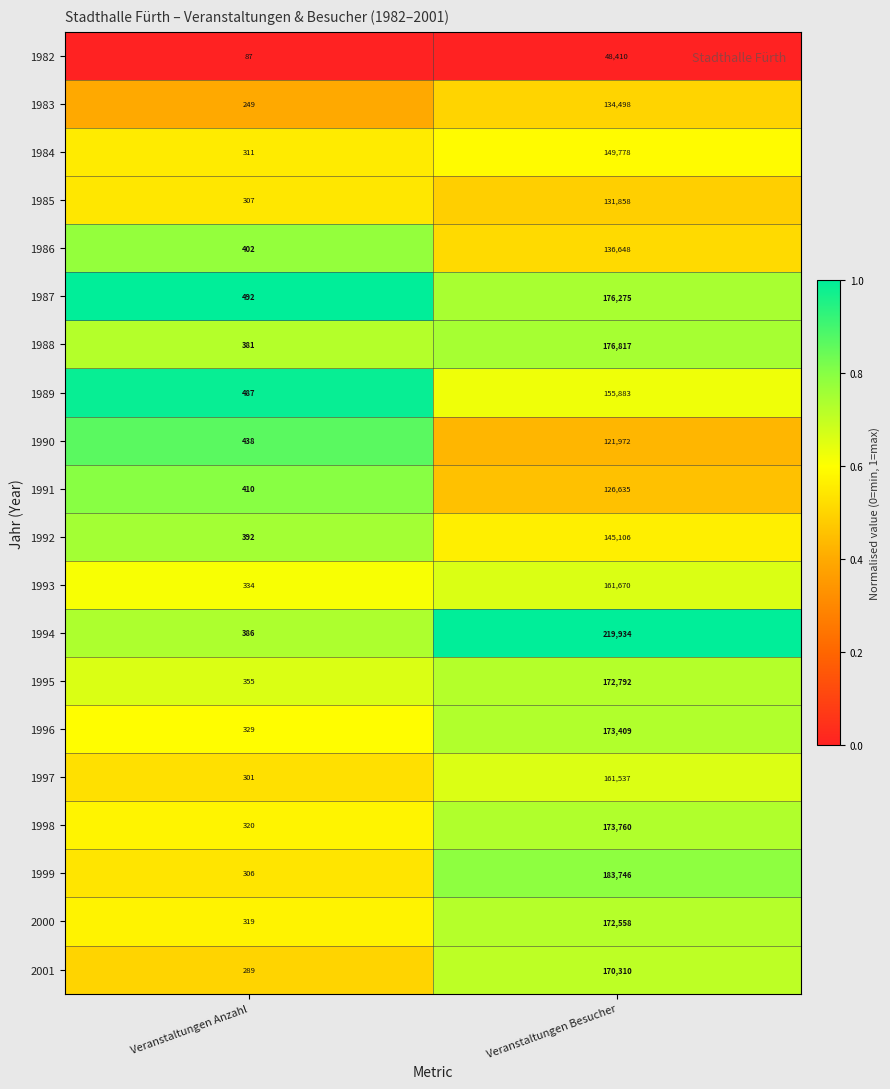

At which category is the sum across all series the highest?

Veranstaltungen Besucher